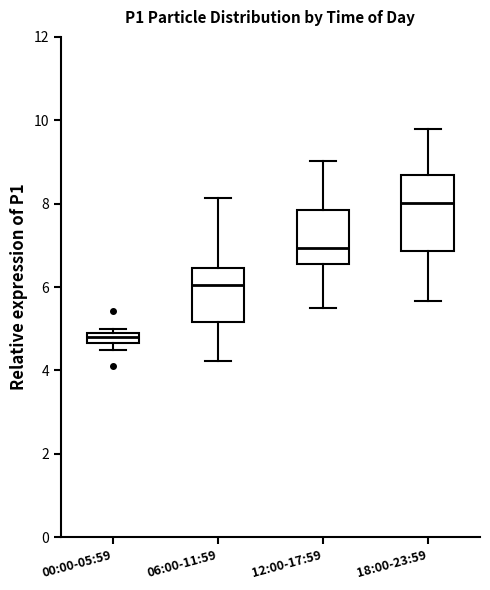

Where does the median line of the box for 00:00-05:59 sit on the y-axis? The values are not printed on the chart, so give them approximately, as read against the axis.

4.8